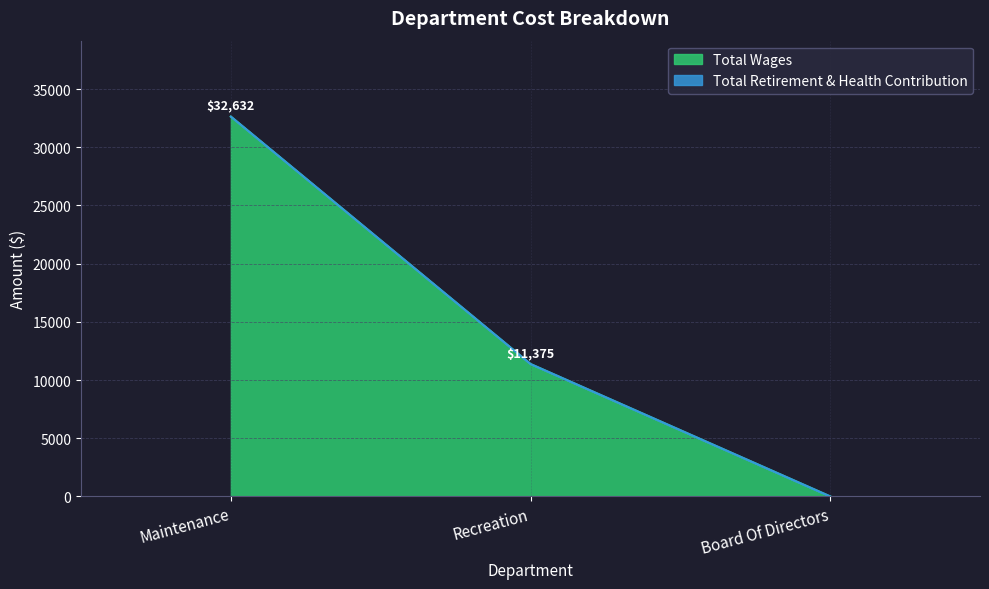

Where is the data nearest to the value 16316?

Recreation